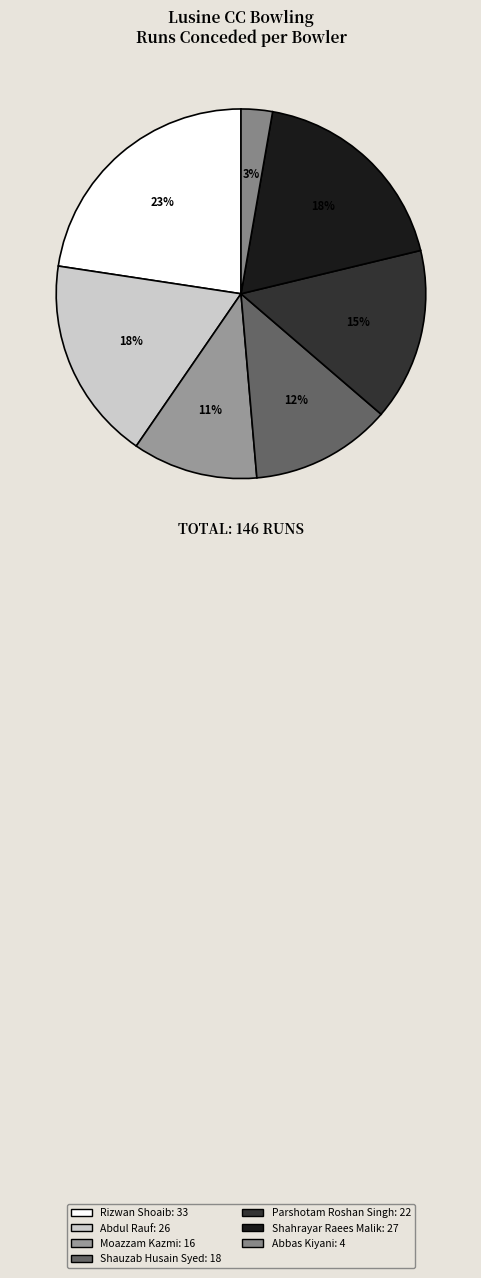

To the nearest percent, what percentage of the pie is Abbas Kiyani?

3%